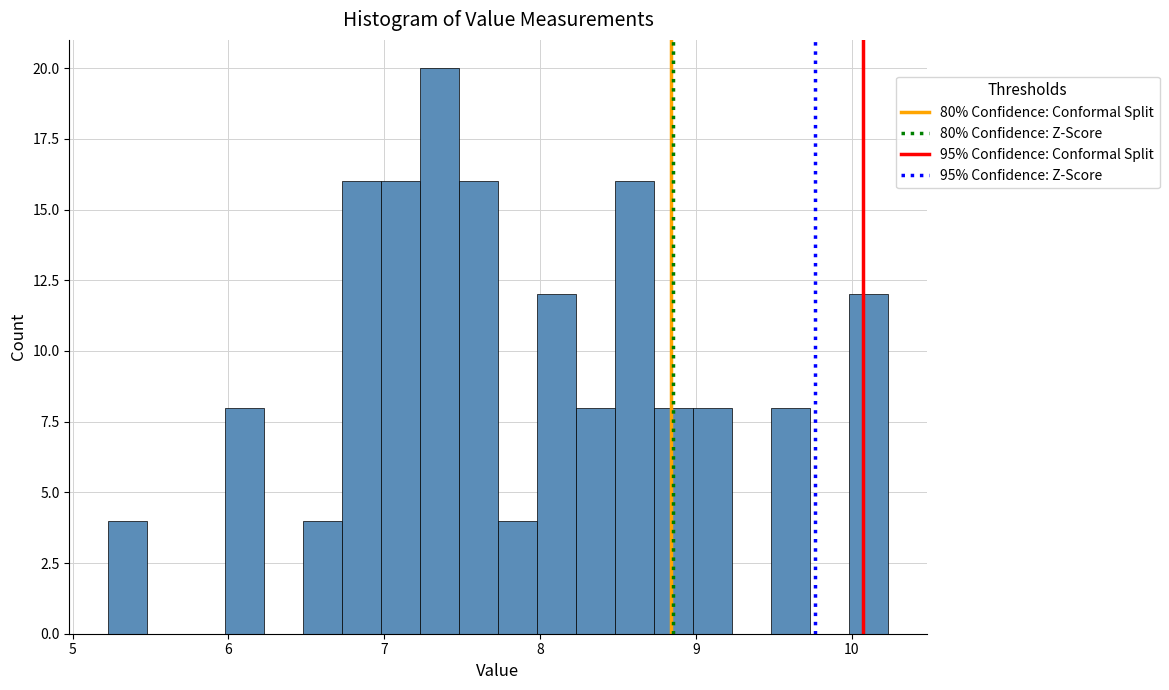

Around what value on the x-axis is the tallest bar? Give the approximate position of its centre, as read against the axis.

7.4